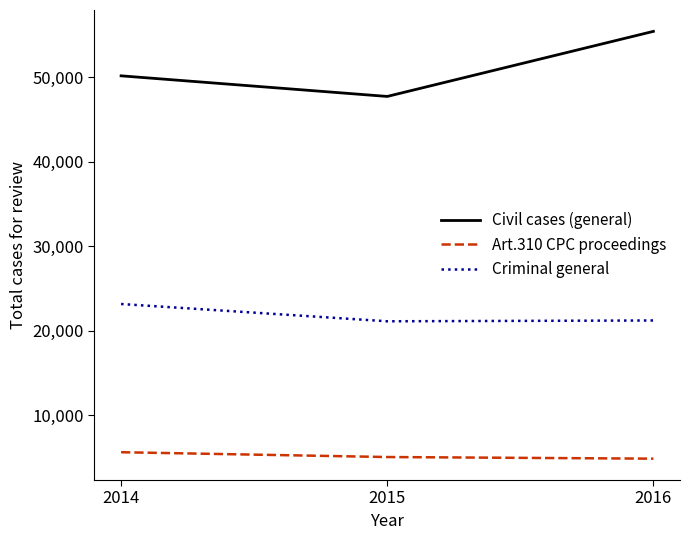

Rank the categories by Civil cases (general) value from lowest to highest.

2015, 2014, 2016